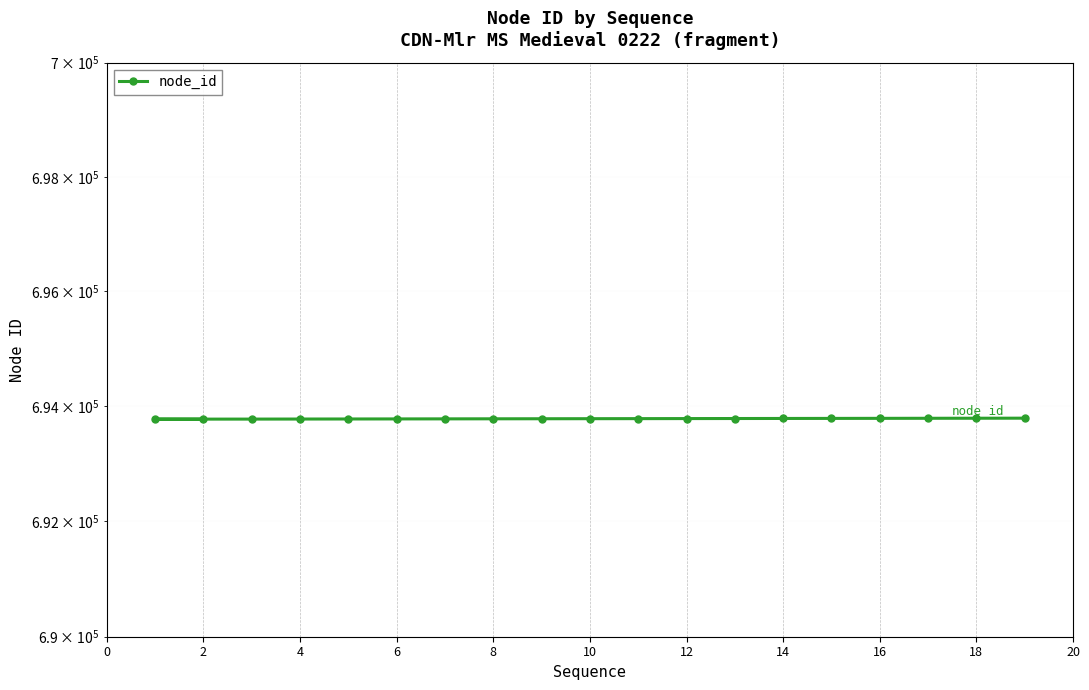

Between 22 and 17, which is larger?

17